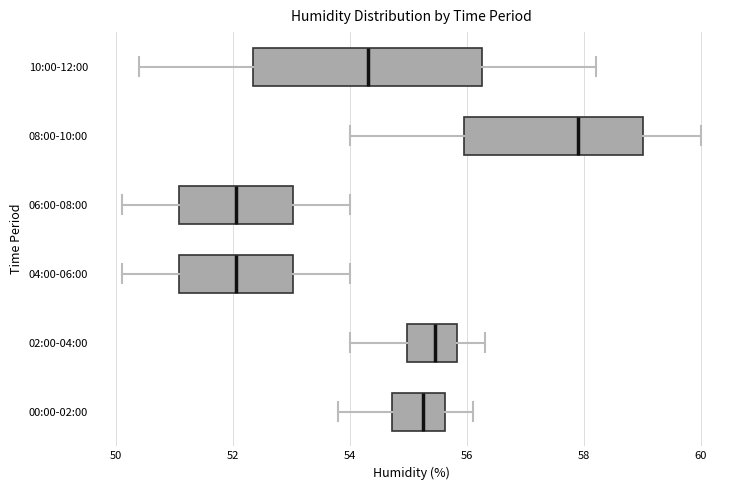

Reading bottom to top, read every box against the x-axis: the position of its median line, the range the box covers, and the ends of its whiskers. The values are not printed on the chart, so give them approximately, as read against the axis.

00:00-02:00: median 55.2, box 54.8 to 55.6, whiskers 53.8 to 56.2
02:00-04:00: median 55.4, box 55.0 to 55.8, whiskers 54.0 to 56.4
04:00-06:00: median 52.0, box 51.0 to 53.0, whiskers 50.2 to 54.0
06:00-08:00: median 52.0, box 51.0 to 53.0, whiskers 50.2 to 54.0
08:00-10:00: median 58.0, box 56.0 to 59.0, whiskers 54.0 to 60.0
10:00-12:00: median 54.4, box 52.4 to 56.2, whiskers 50.4 to 58.2